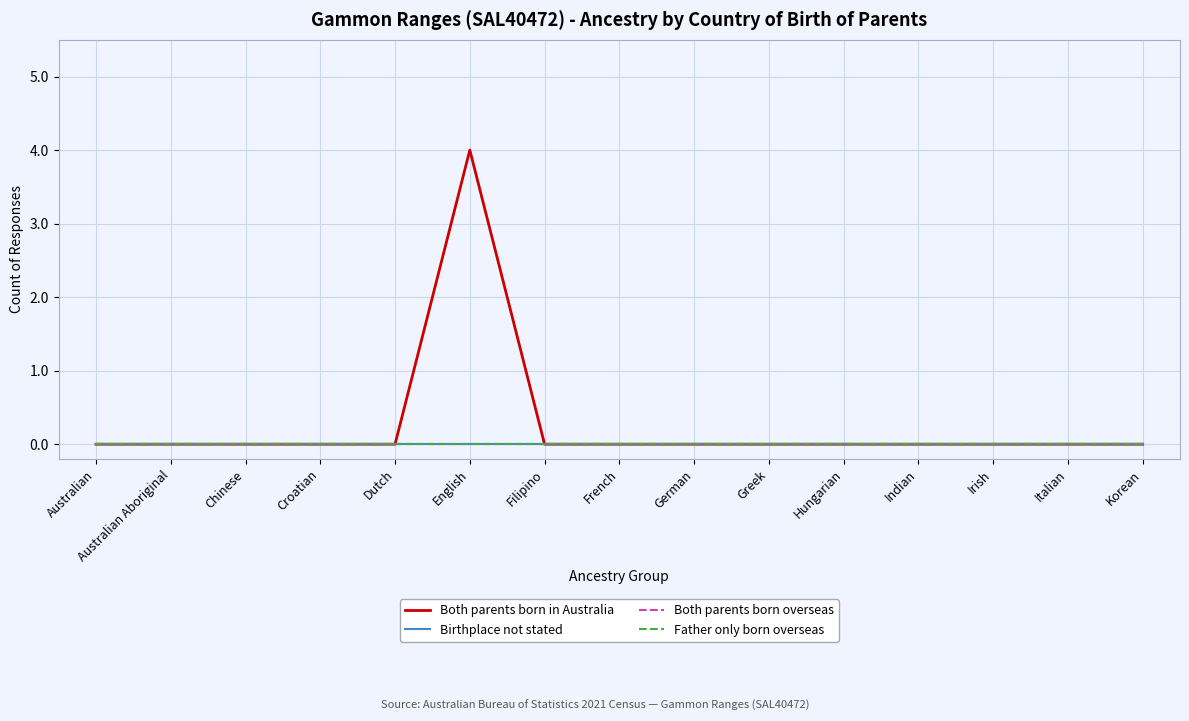

Does the chart display data point markers on the line(s)?

No